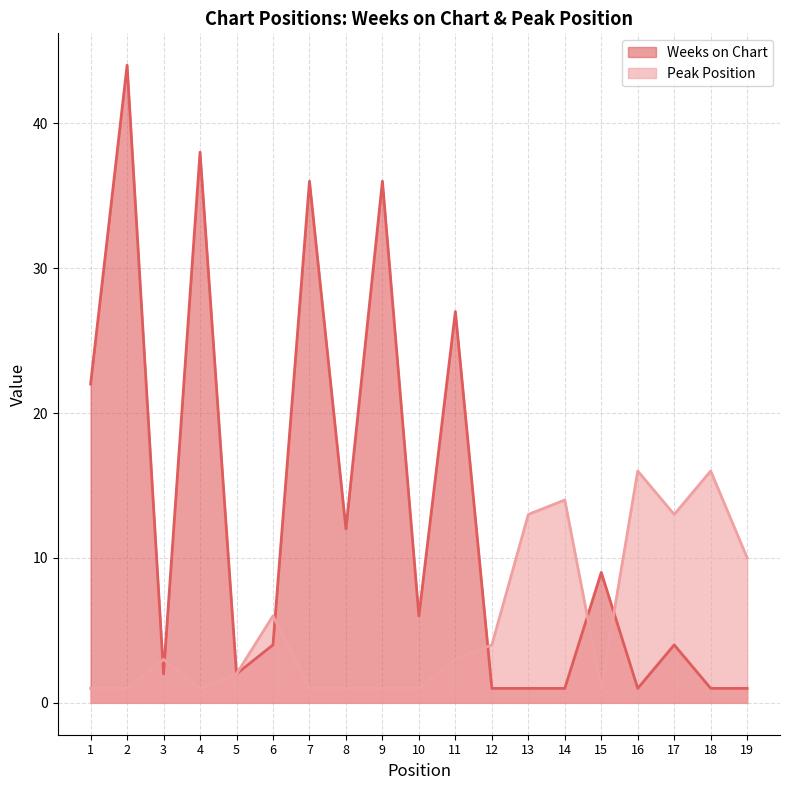

What is the difference between the highest and lowest values at 1?

21